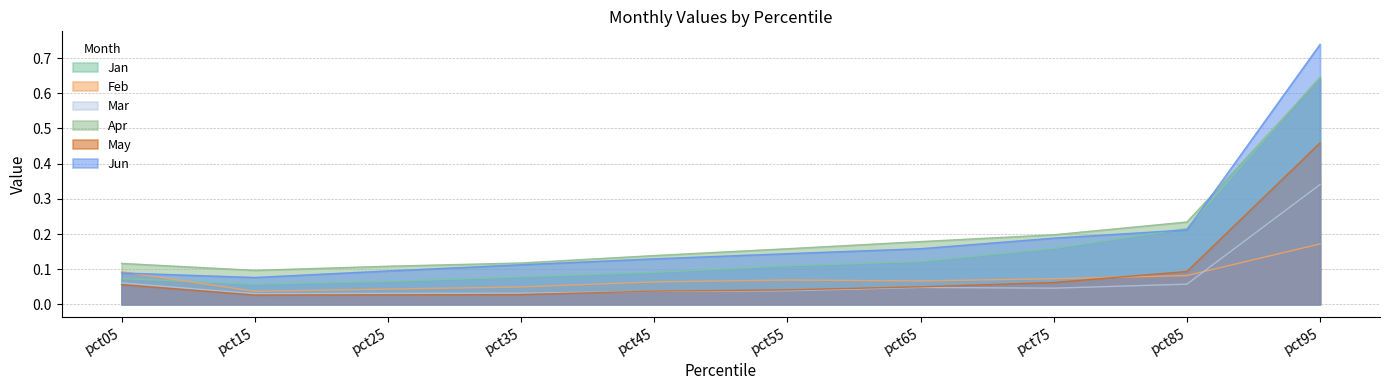

Is the value of Apr at pct05 greater than the value of Jun at pct55?

No